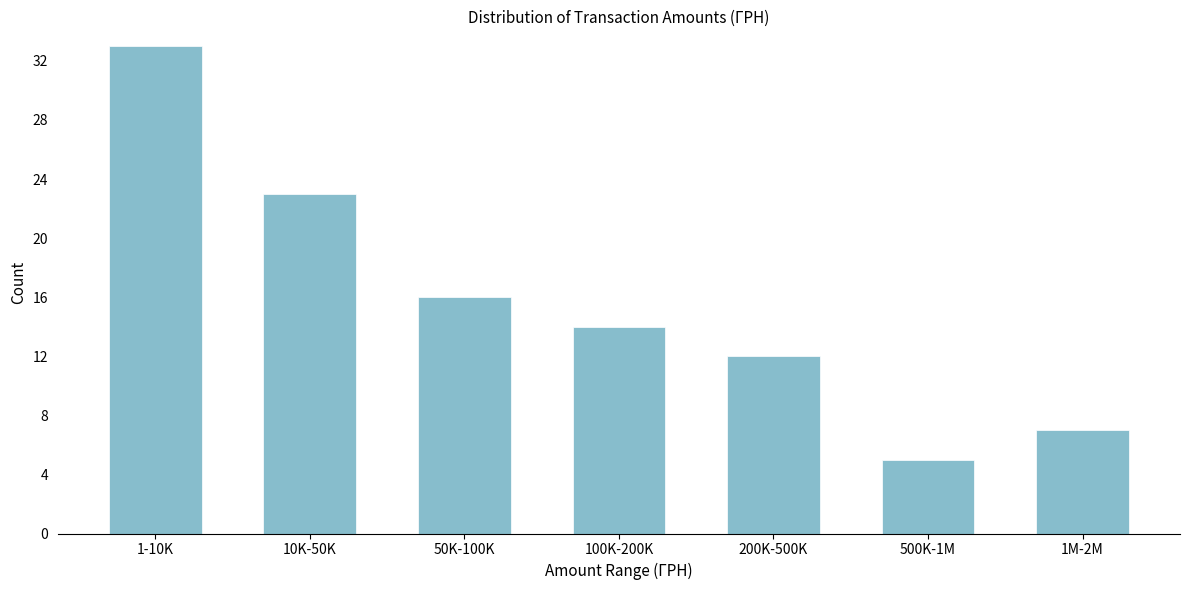

Reading left to right, extract all data points from this chart.

1-10K=33	10K-50K=23	50K-100K=16	100K-200K=14	200K-500K=12	500K-1M=5	1M-2M=7